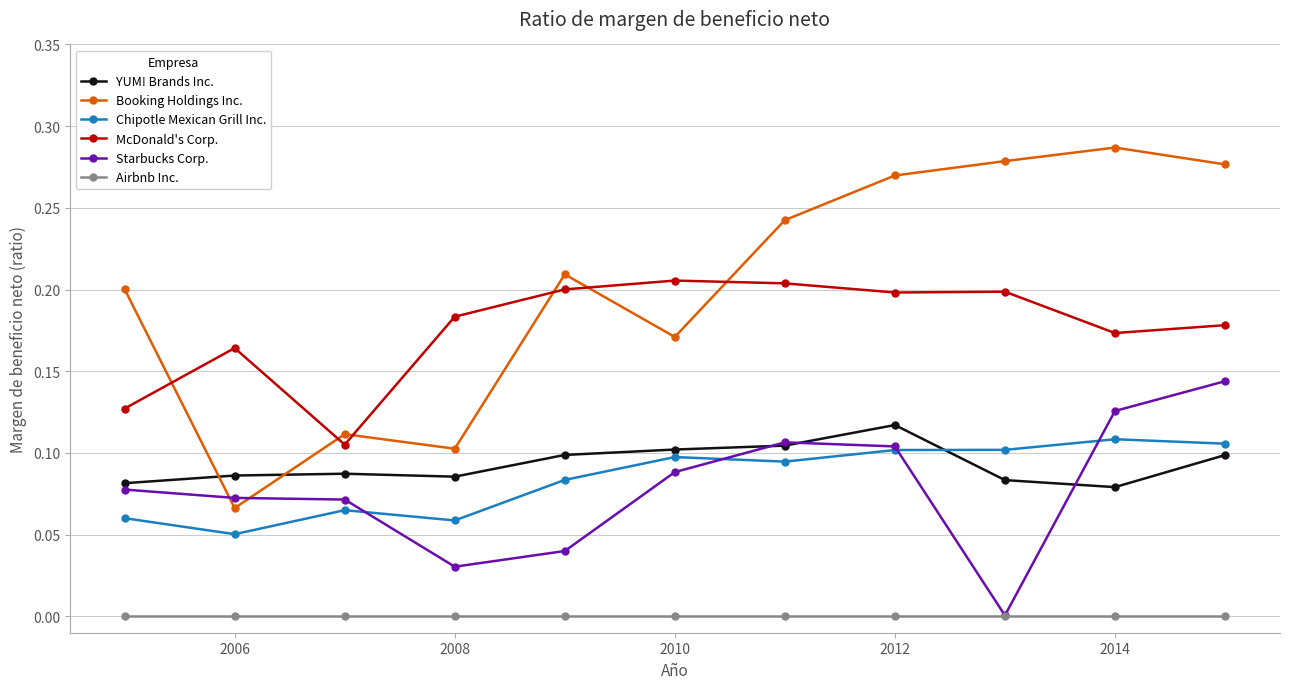

True or false: YUM! Brands Inc. and Airbnb Inc. cross at least once.

False